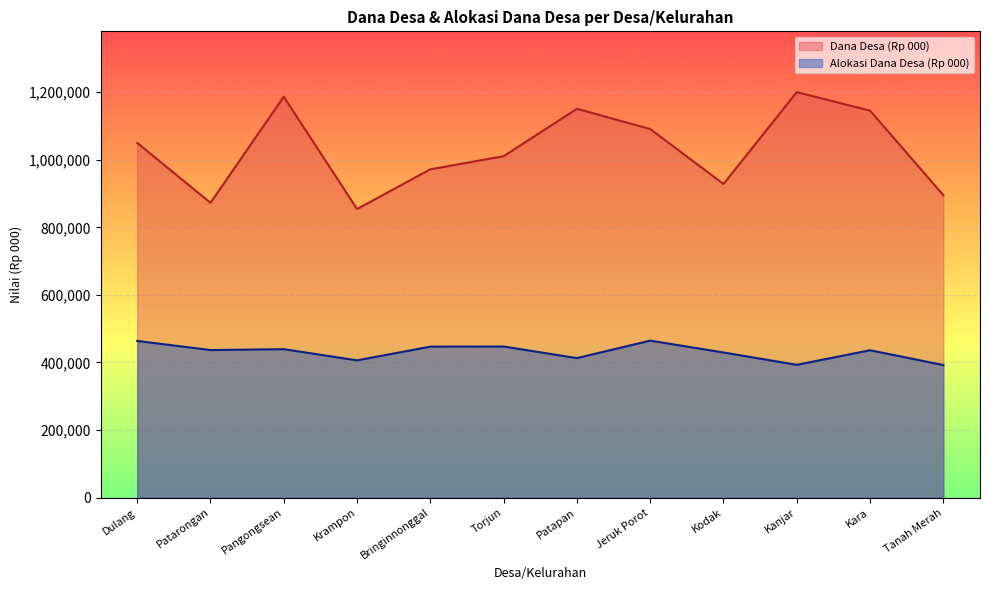

True or false: Dana Desa (Rp 000) and Alokasi Dana Desa (Rp 000) intersect in this chart.

False